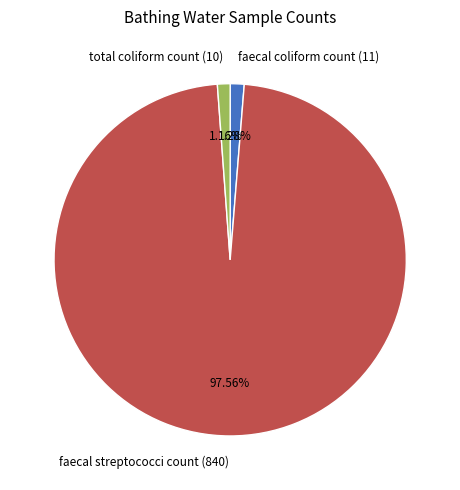

To the nearest percent, what is the difference between the faecal coliform count (11) and faecal streptococci count (840) slice percentages?

96%